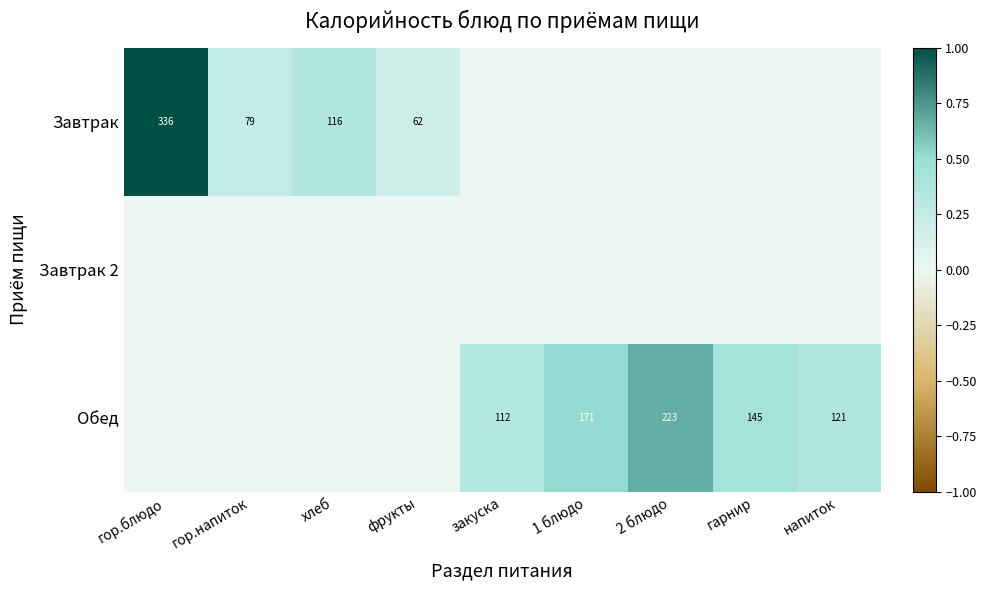

Is it true that Обед equals 299 at 2 блюдо?

False